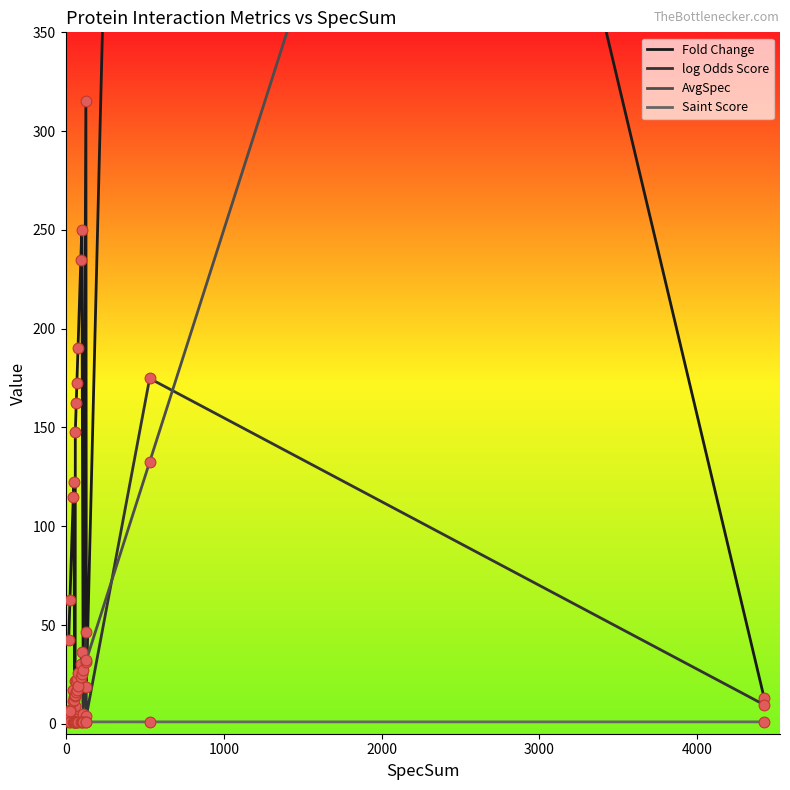

What are all the series names shown in the legend?

Fold Change, log Odds Score, AvgSpec, Saint Score